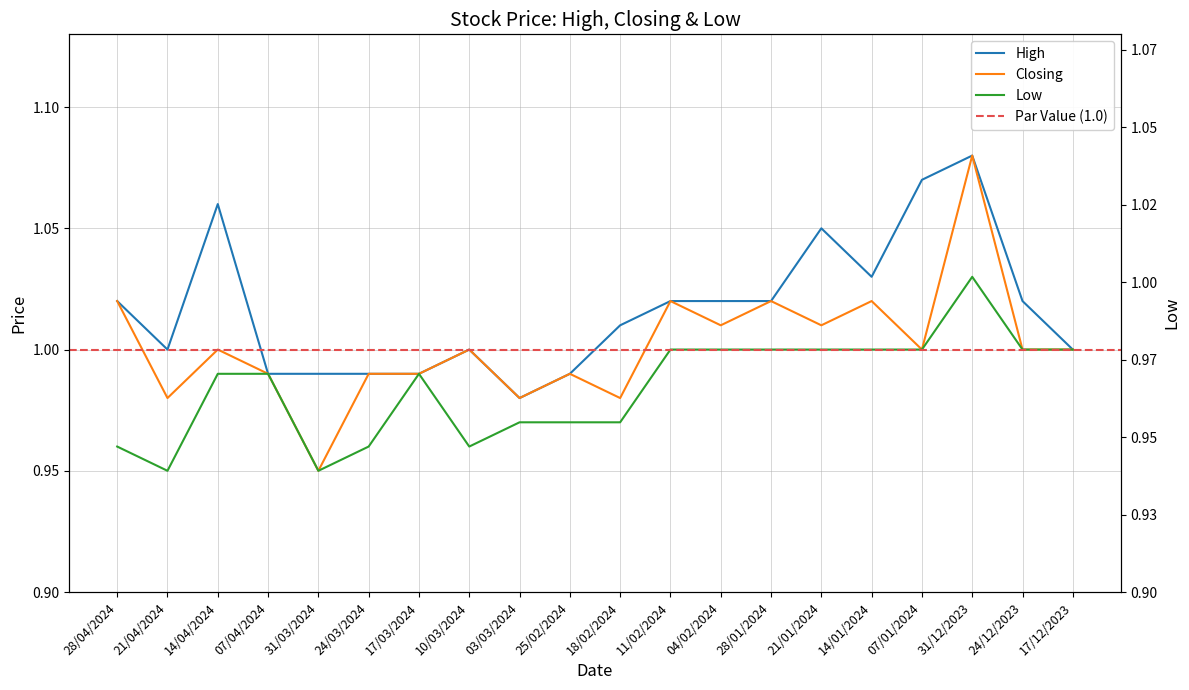

Which series has the largest total across all categories?

High